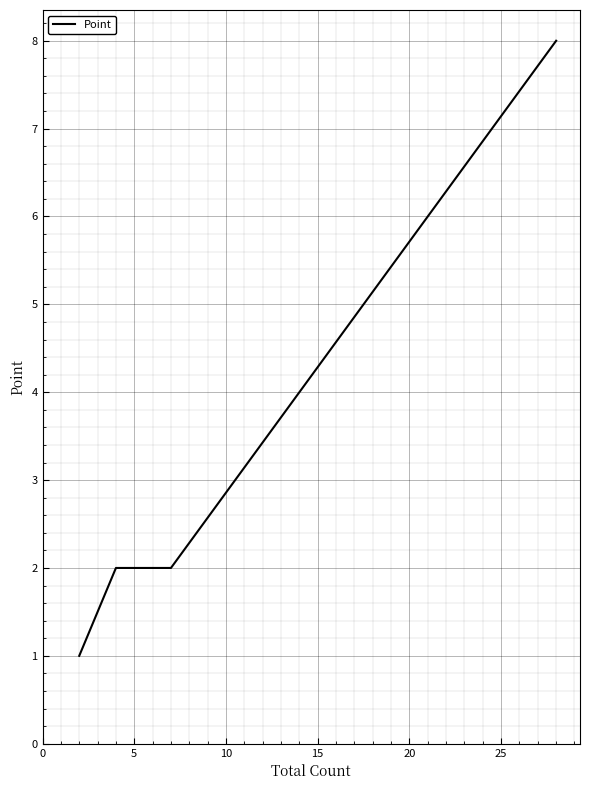

What is the difference between the maximum and minimum values?

7